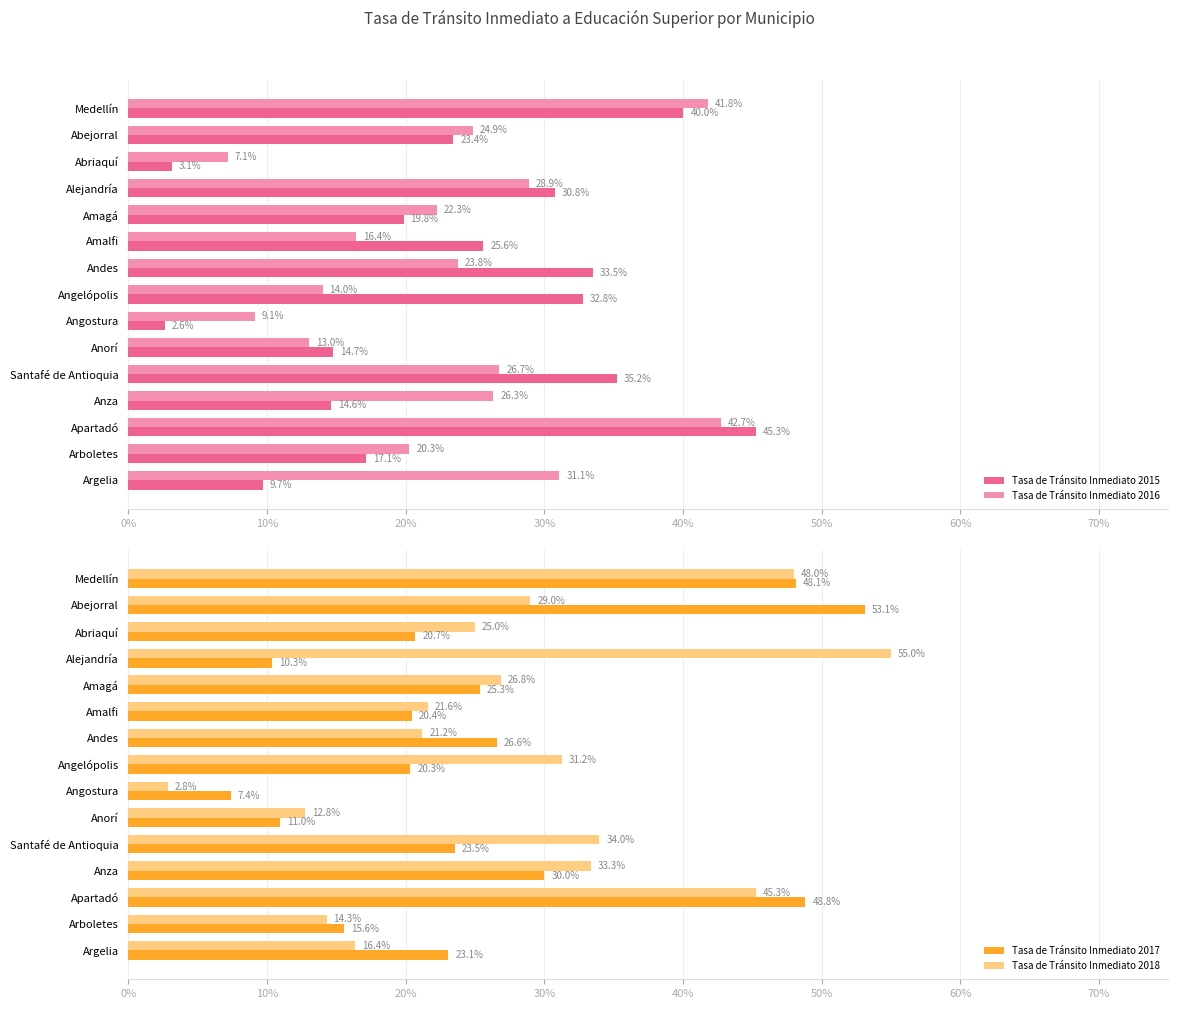

How many distinct data groups are displayed?

4